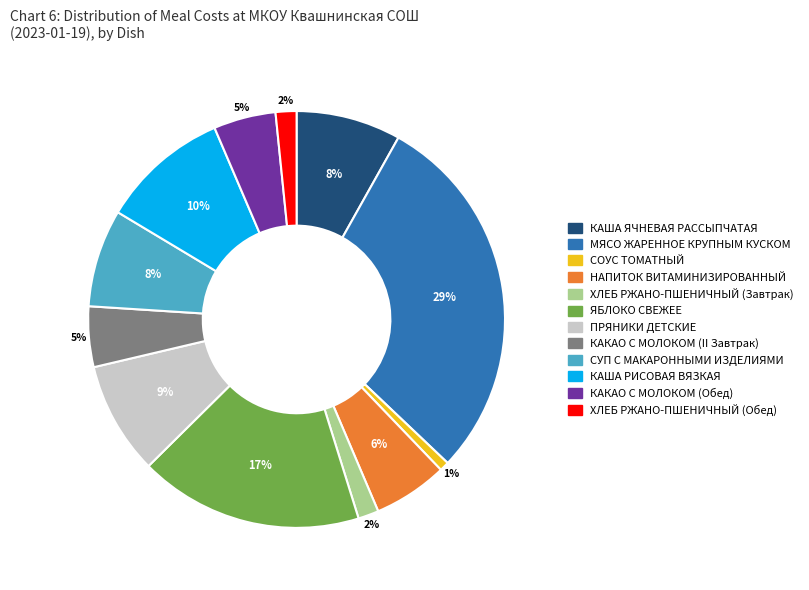

Does ЯБЛОКО СВЕЖЕЕ represent more than half of the total?

No